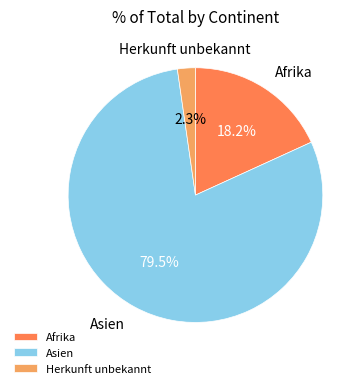

True or false: Asien accounts for 73% of the total.

False